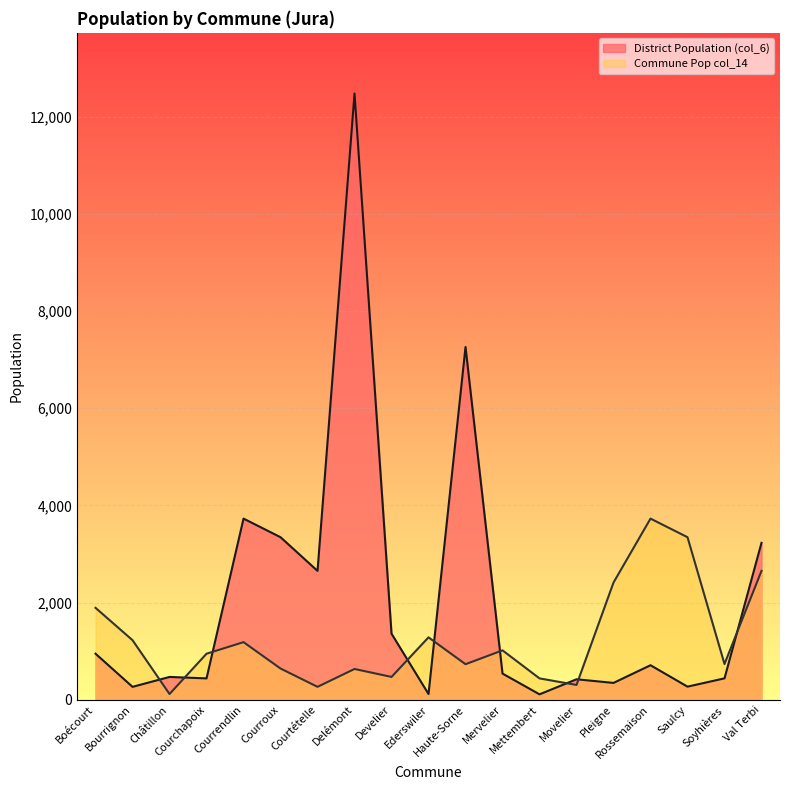

Reading left to right, extract all data points from this chart.

District Population (col_6): Boécourt=947	Bourrignon=265	Châtillon=469	Courchapoix=439	Courrendlin=3728	Courroux=3345	Courtételle=2652	Delémont=12479	Develier=1359	Ederswiler=117	Haute-Sorne=7261	Mervelier=538	Mettembert=111	Movelier=421	Pleigne=346	Rossemaison=710	Saulcy=269	Soyhières=440	Val Terbi=3229
Commune Pop col_14: Boécourt=1891	Bourrignon=1225	Châtillon=117	Courchapoix=947	Courrendlin=1185	Courroux=642	Courtételle=265	Delémont=633	Develier=469	Ederswiler=1284	Haute-Sorne=731	Mervelier=1016	Mettembert=439	Movelier=304	Pleigne=2412	Rossemaison=3728	Saulcy=3345	Soyhières=735	Val Terbi=2652